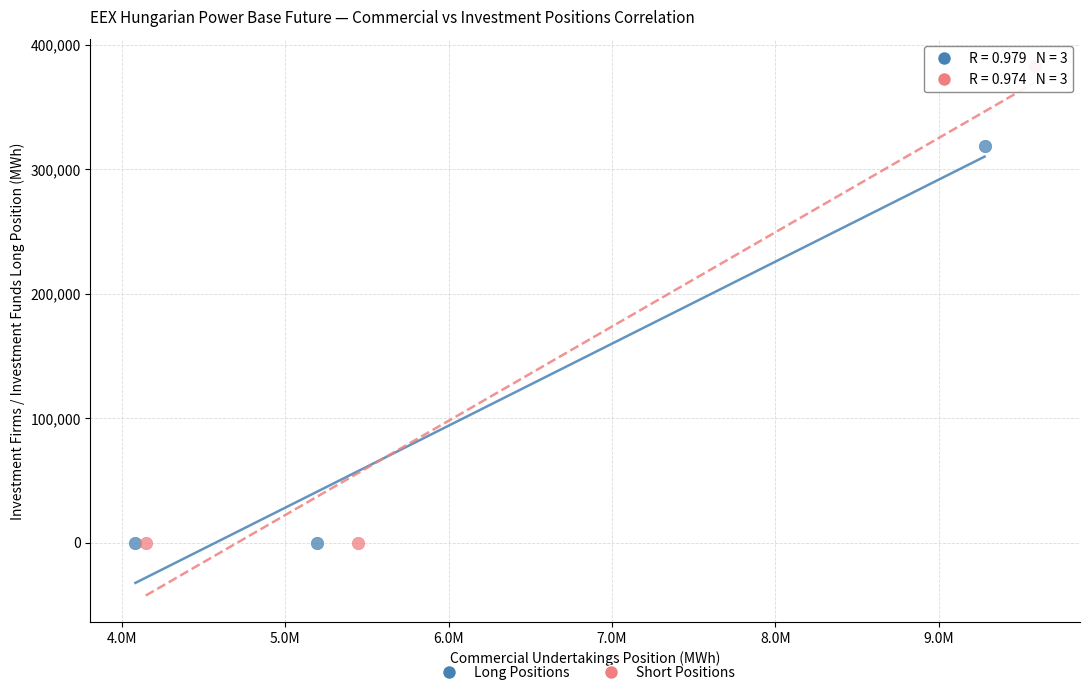

What are all the series names shown in the legend?

Long Positions, Short Positions